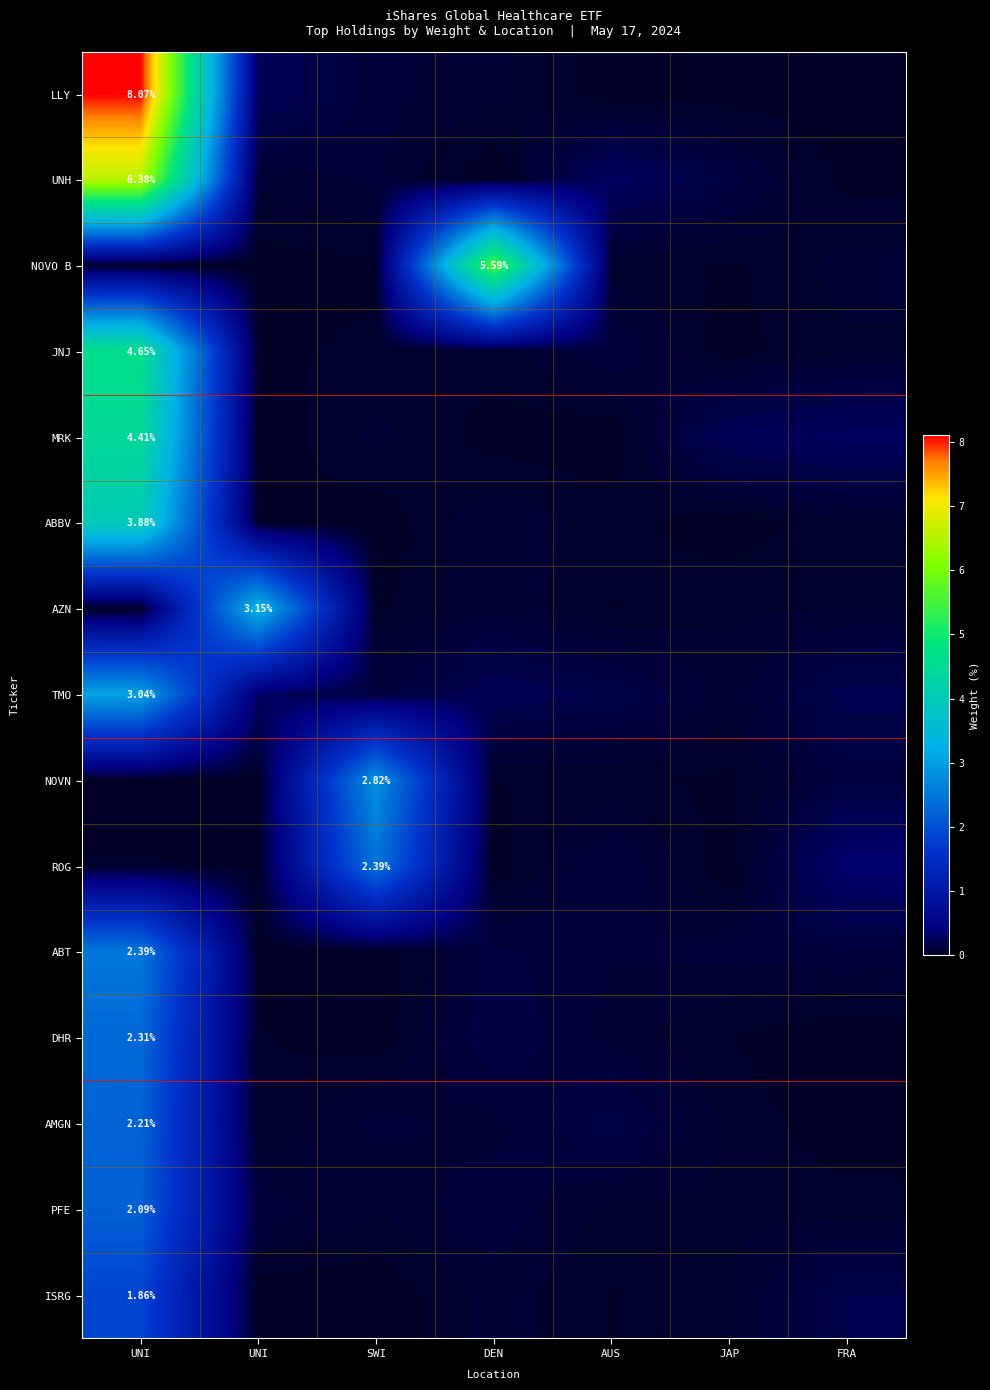

At which label is NOVN closest to 1?

FRA